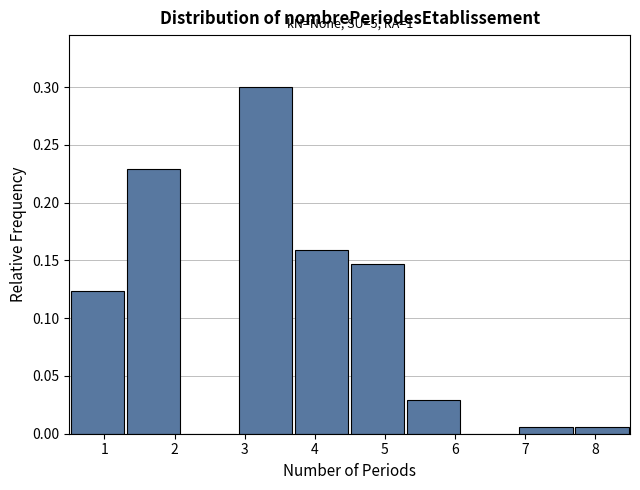

Which range on the x-axis has the tallest bar?

2.9 to 3.7